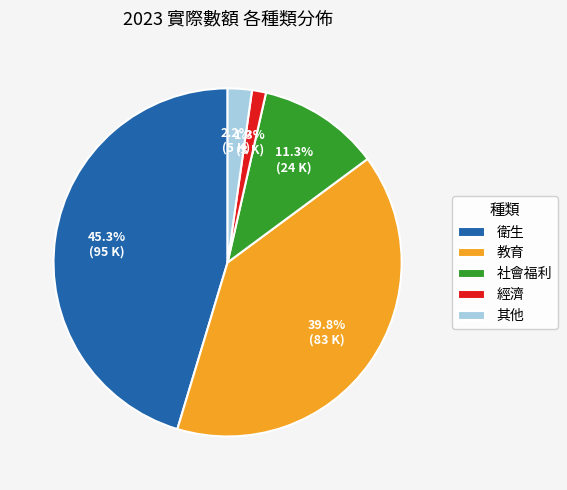

Does any single category account for the majority?

No